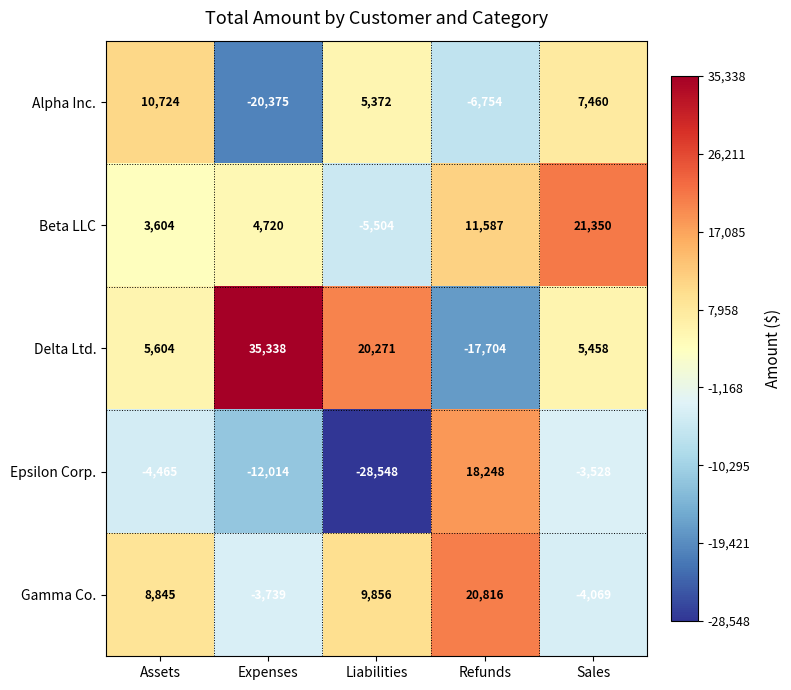

What is the minimum value shown in the chart?

-28548